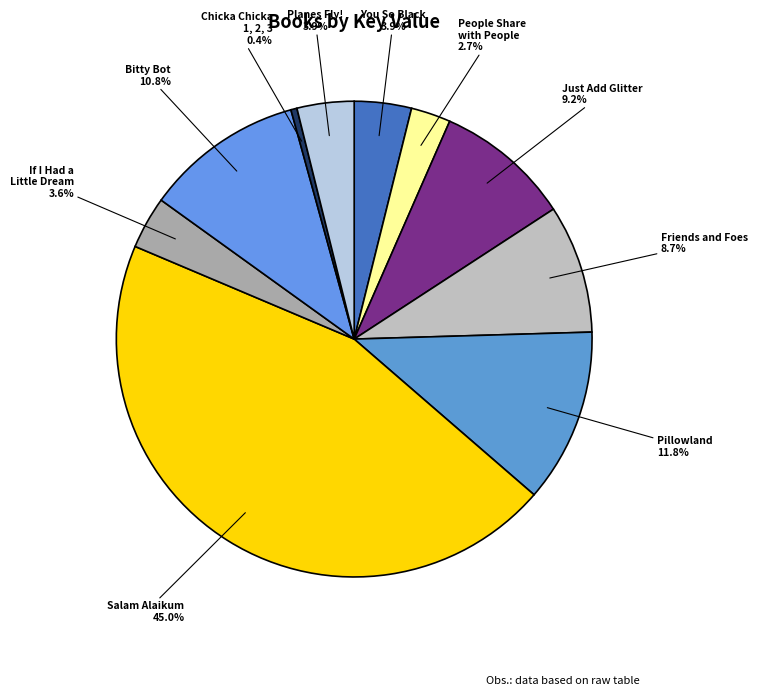

Is it true that Salam Alaikum is 35% of the pie?

False